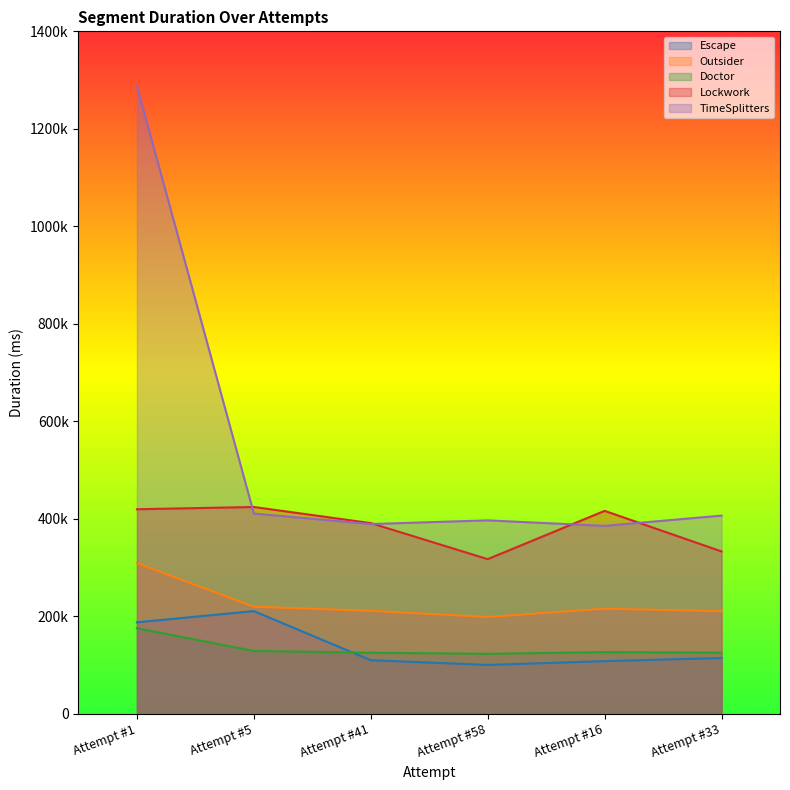

What position from the right is Attempt #5?

5